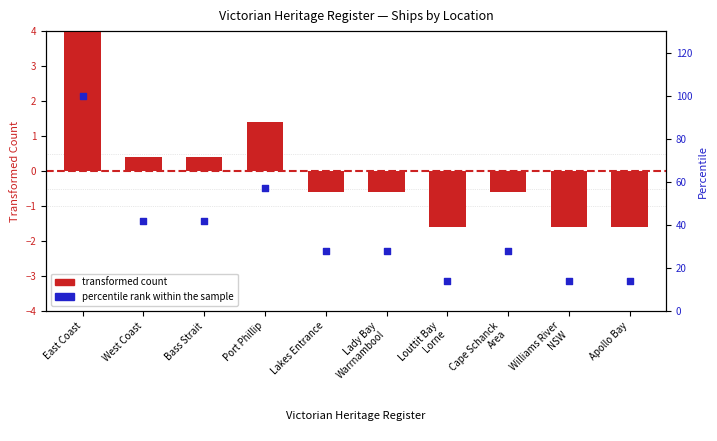

Which series contains the highest Y value?

percentile rank within the sample